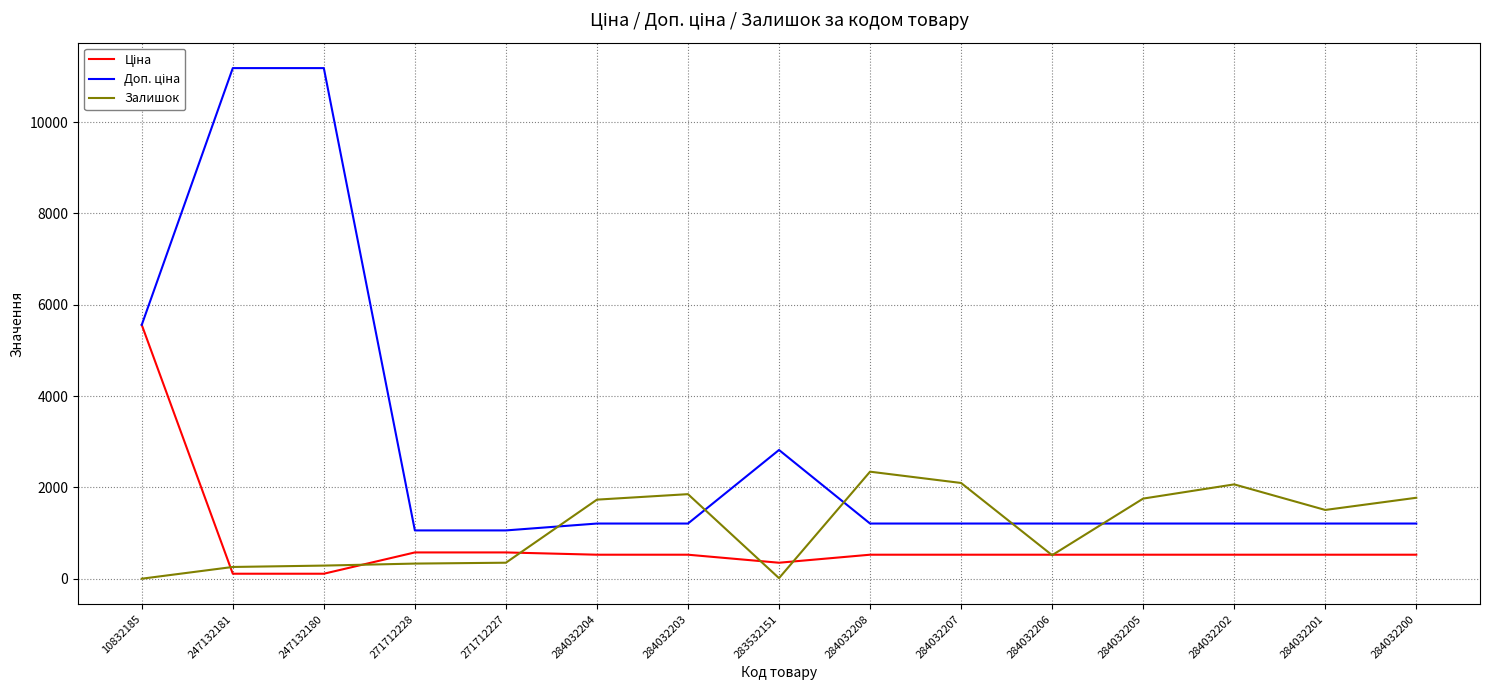

What is the total value across all series at 284032207?

3837.9